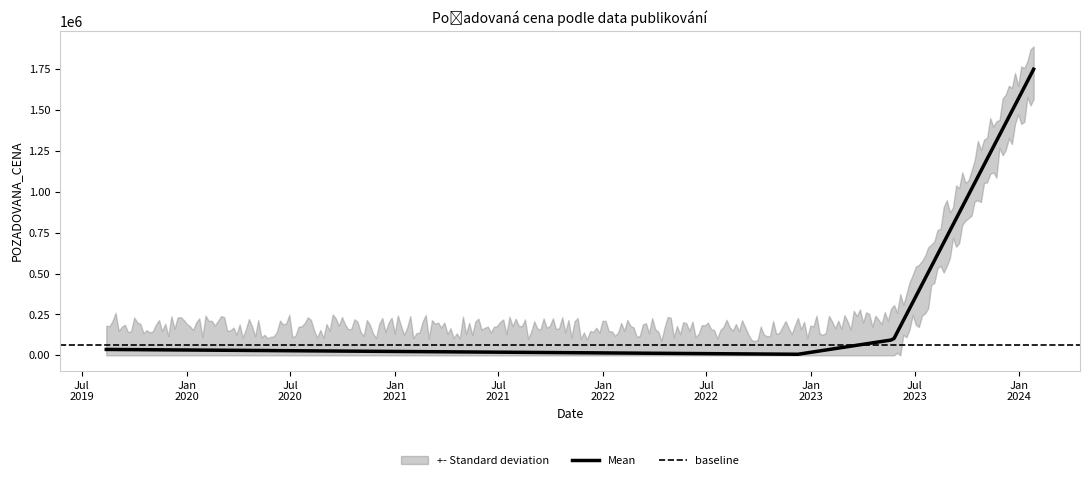

What is the difference between the maximum and minimum values?

1742550